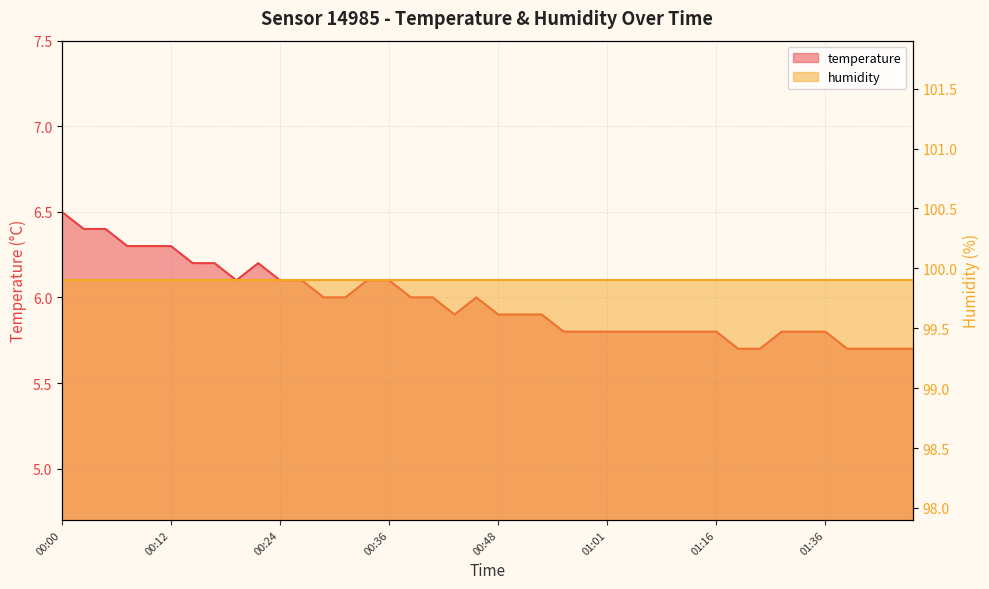

At which label is the value closest to 6?

00:29